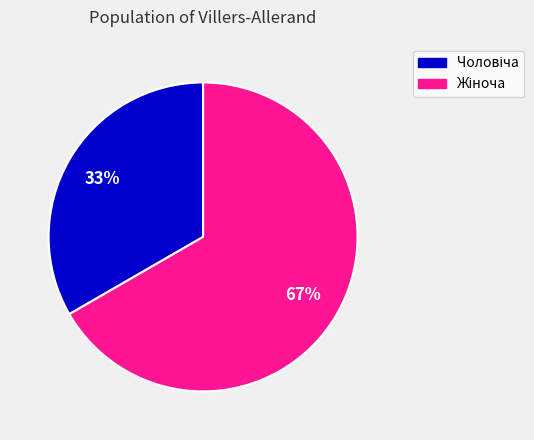

To the nearest percent, what is the average slice percentage?

50%